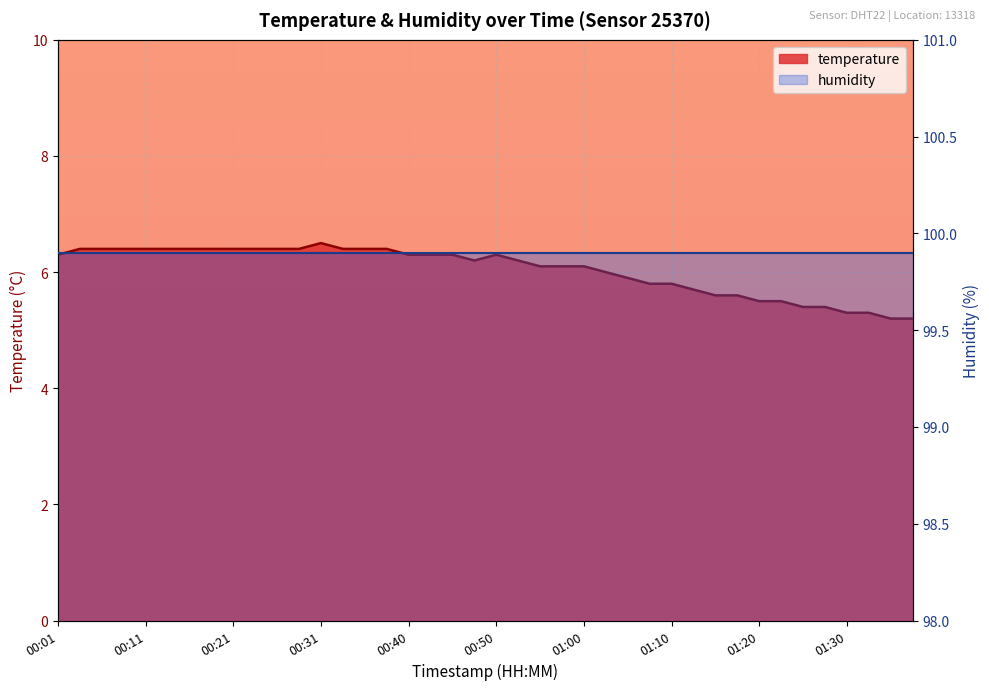

True or false: the data shows 6.3 at 00:45.

True